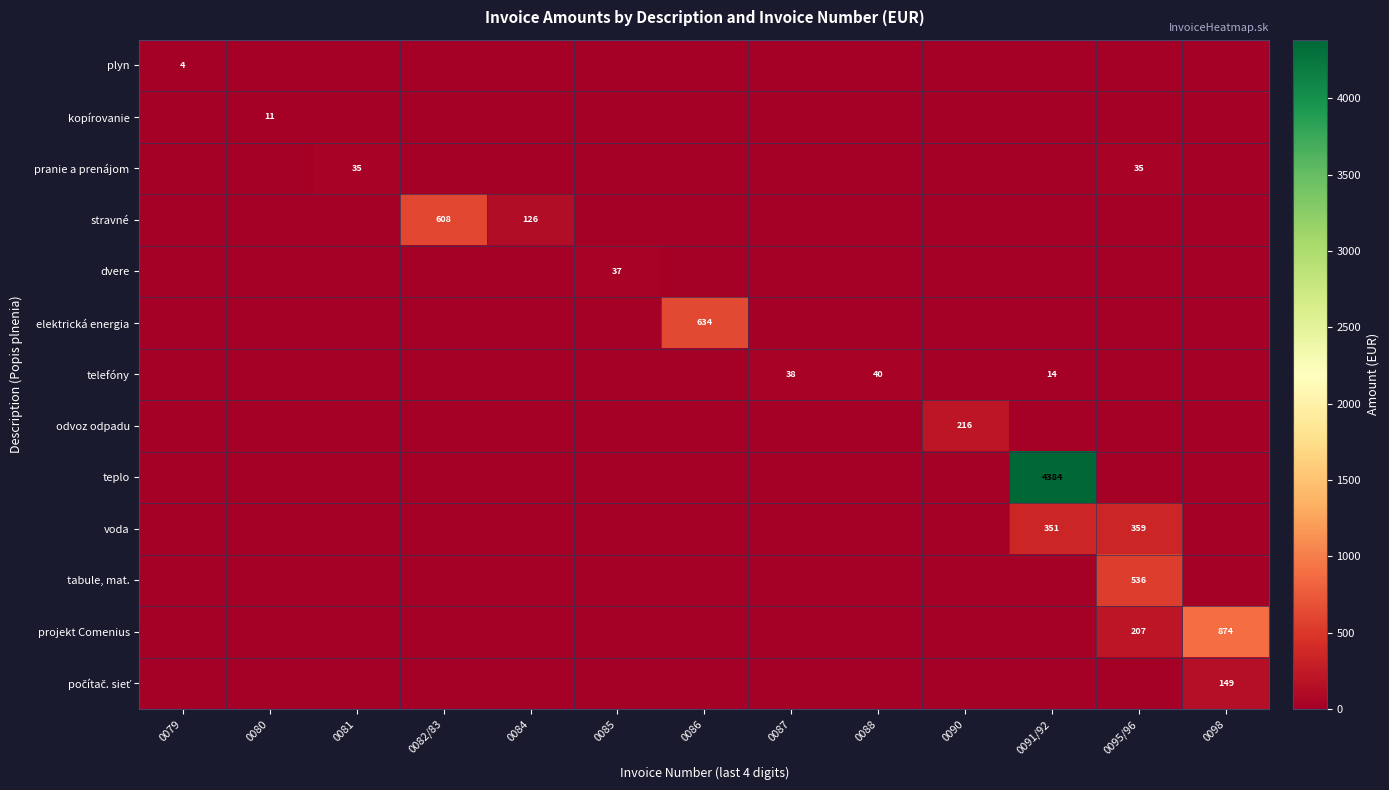

At which label is pranie a prenájom closest to 17?

0079